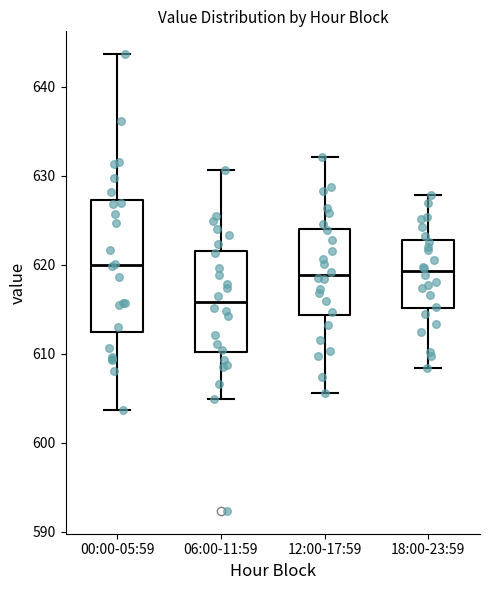

Reading left to right, transcribe this box plot: for each box, give where its median line is, the range the box spans, and where its two whiskers end, as read against the y-axis. The values are not printed on the chart, so give them approximately, as read against the axis.

00:00-05:59: median 620, box 612 to 627, whiskers 604 to 644
06:00-11:59: median 616, box 610 to 622, whiskers 605 to 631
12:00-17:59: median 619, box 614 to 624, whiskers 606 to 632
18:00-23:59: median 619, box 615 to 623, whiskers 608 to 628